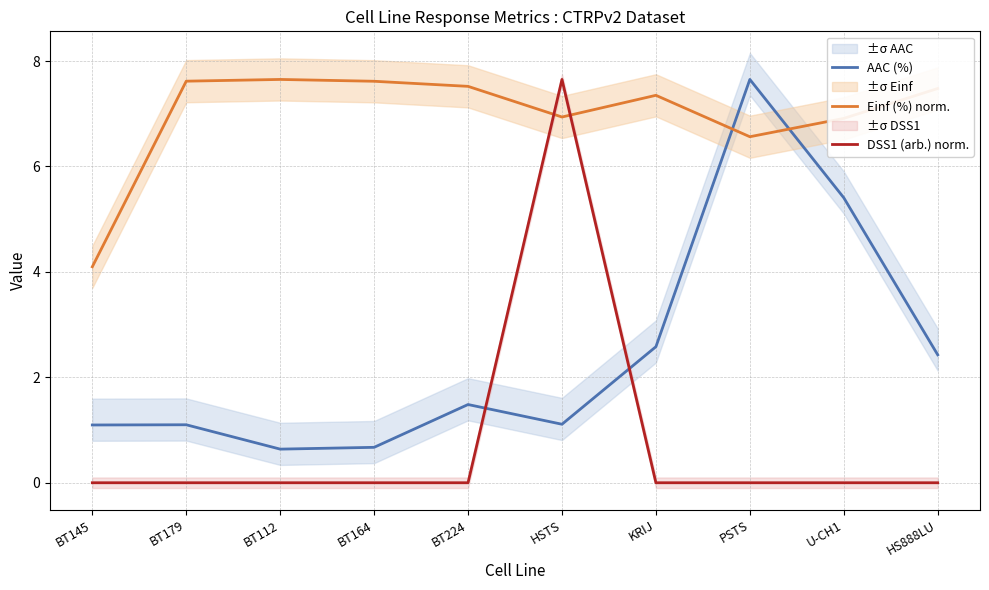

How many interior local peaks does the DSS1 (arb.) norm. series have?

1